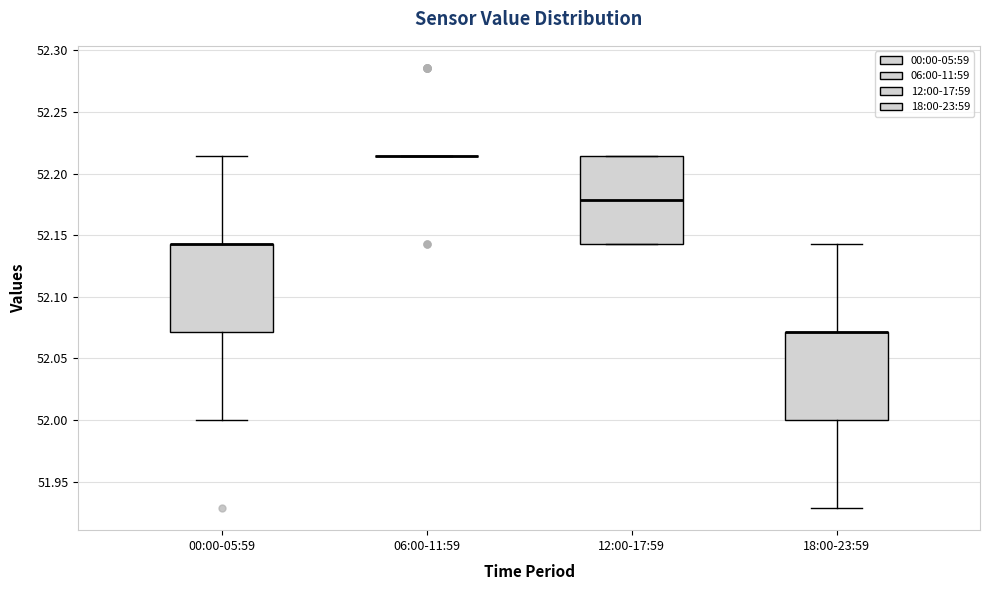

Where is the lower edge of the box for 00:00-05:59 on the y-axis? The values are not printed on the chart, so give them approximately, as read against the axis.

52.070